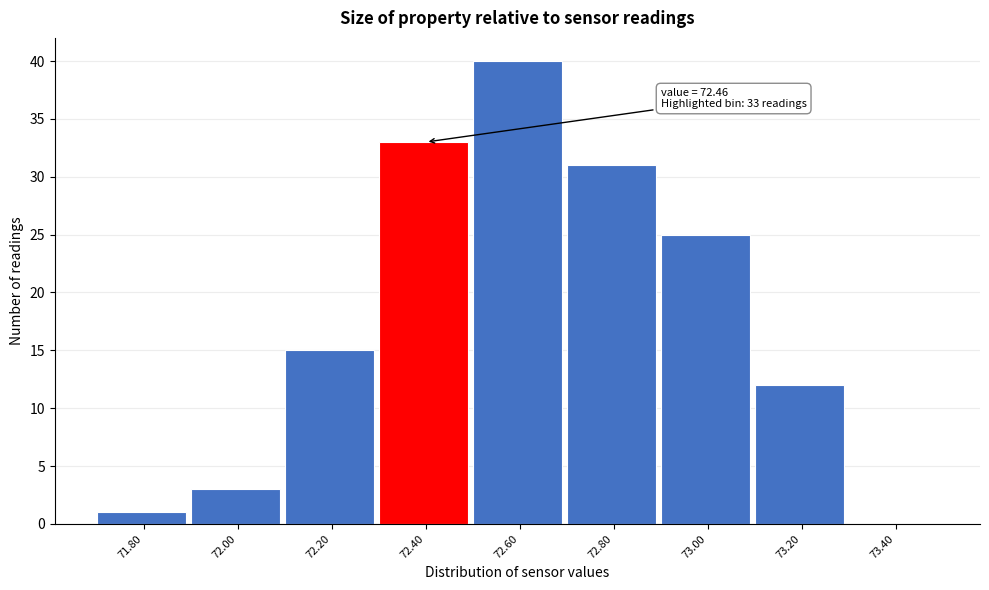

Reading right to left, list all the values displayed in this chart.

73.40=0	73.20=12	73.00=25	72.80=31	72.60=40	72.40=33	72.20=15	72.00=3	71.80=1